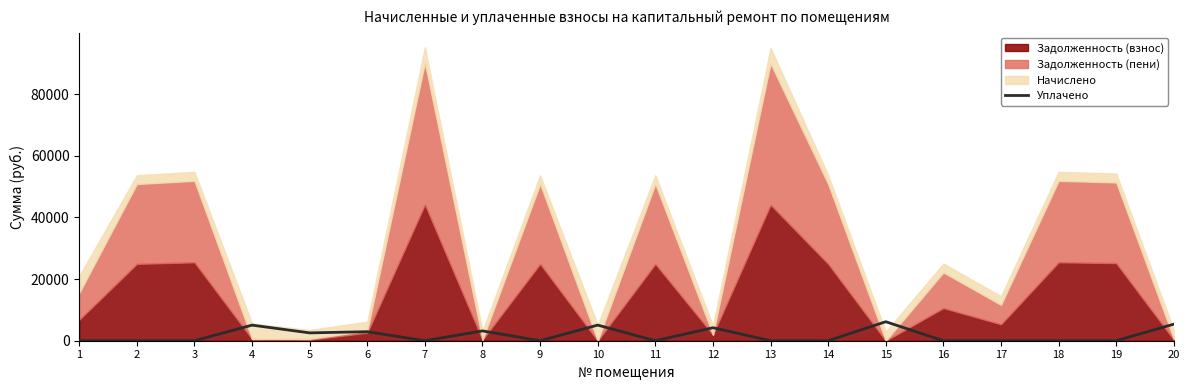

How many values exceed 0?

8